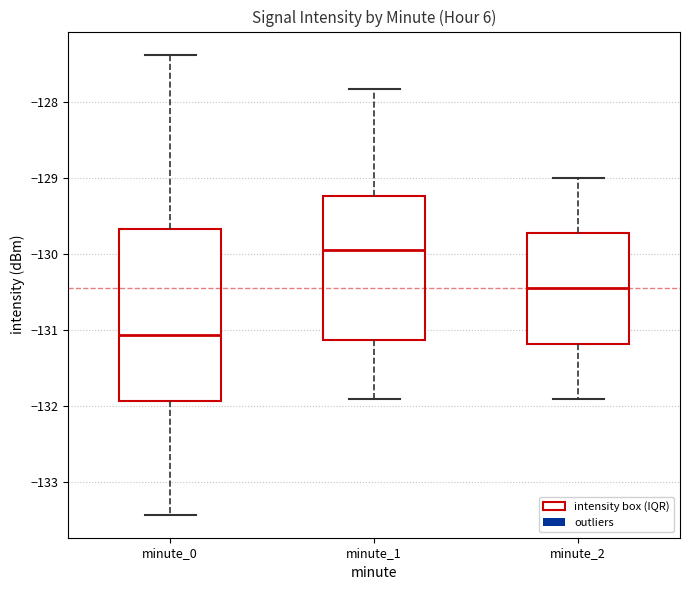

Reading left to right, transcribe this box plot: for each box, give where its median line is, the range the box spans, and where its two whiskers end, as read against the y-axis. The values are not printed on the chart, so give them approximately, as read against the axis.

minute_0: median -131.1, box -131.9 to -129.7, whiskers -133.4 to -127.4
minute_1: median -130.0, box -131.1 to -129.2, whiskers -131.9 to -127.8
minute_2: median -130.4, box -131.2 to -129.7, whiskers -131.9 to -129.0